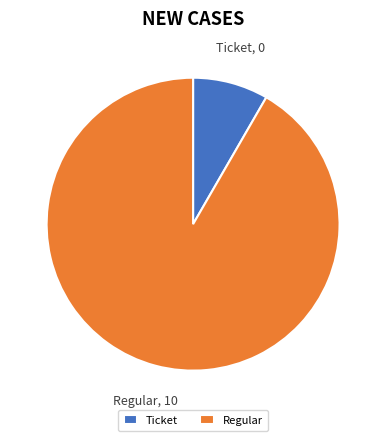

Does Ticket represent more than half of the total?

No